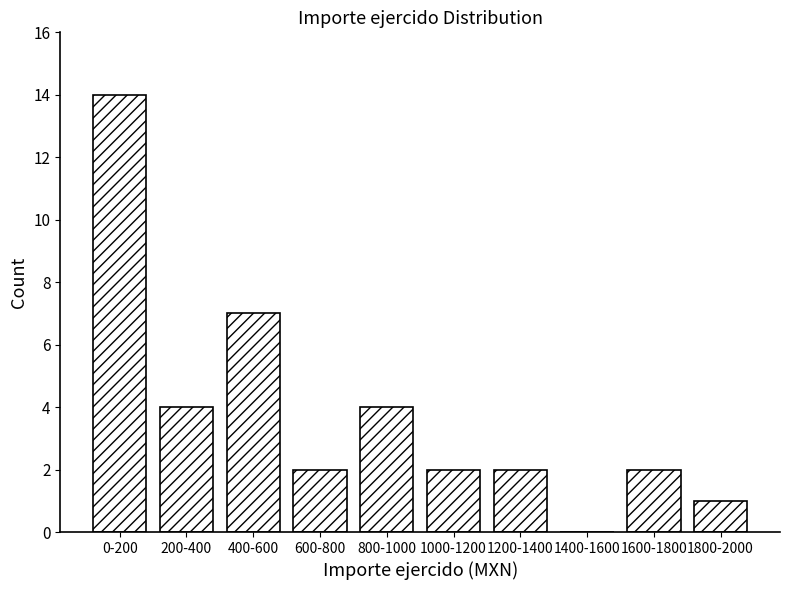

Reading left to right, extract all data points from this chart.

0-200=14	200-400=4	400-600=7	600-800=2	800-1000=4	1000-1200=2	1200-1400=2	1400-1600=0	1600-1800=2	1800-2000=1